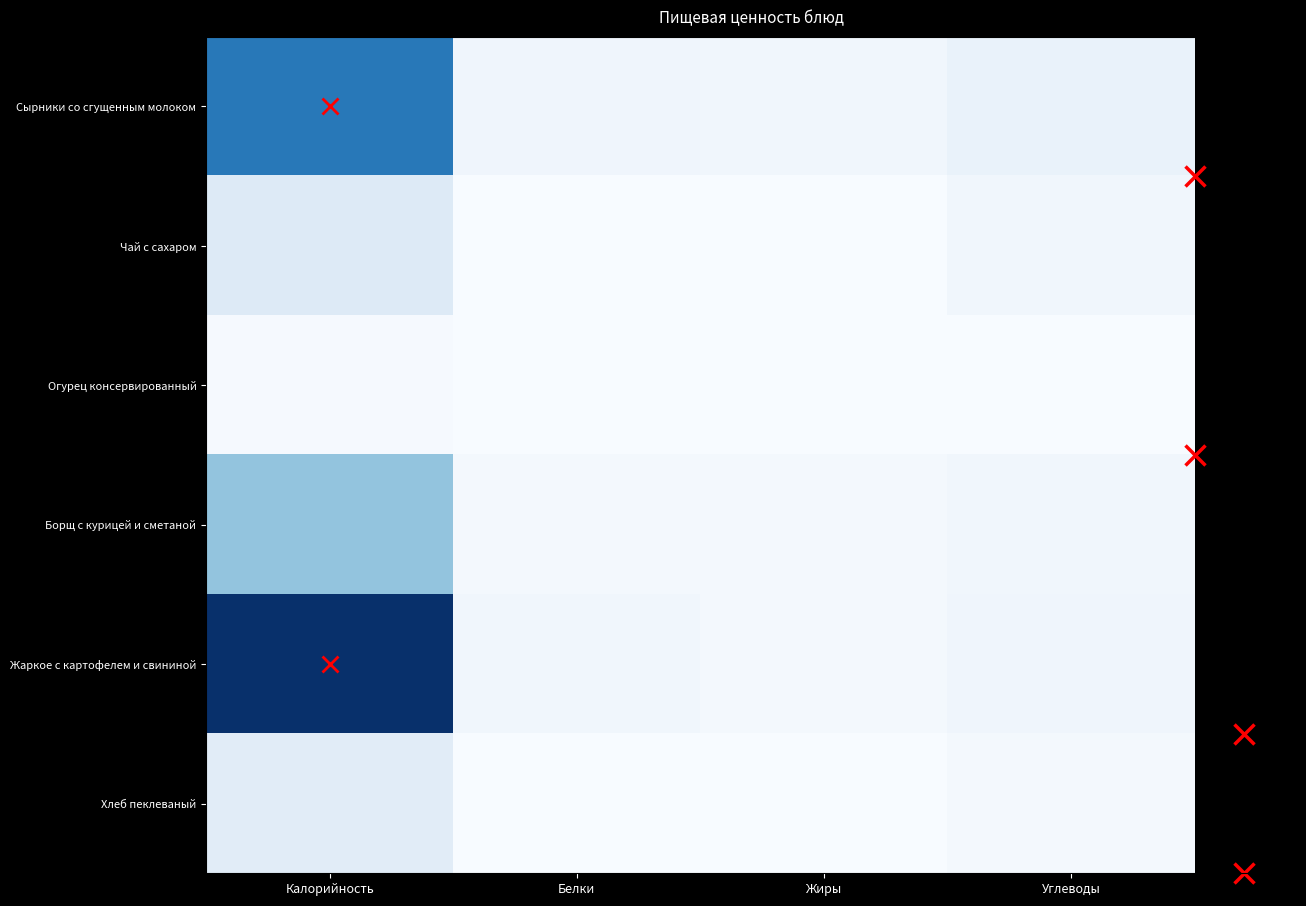

Reading left to right, transcribe all the data shown in this chart.

Сырники со сгущенным молоком: Калорийность=284.1	Белки=16.4	Жиры=13.7	Углеводы=27.3
Чай с сахаром: Калорийность=52.2	Белки=0.2	Жиры=0.0	Углеводы=13.5
Огурец консервированный: Калорийность=3.3	Белки=0.2	Жиры=0.0	Углеводы=0.5
Борщ с курицей и сметаной: Калорийность=158.6	Белки=7.1	Жиры=8.6	Углеводы=13.6
Жаркое с картофелем и свининой: Калорийность=395.0	Белки=13.3	Жиры=7.3	Углеводы=16.2
Хлеб пеклеваный: Калорийность=44.0	Белки=1.0	Жиры=0.0	Углеводы=9.0